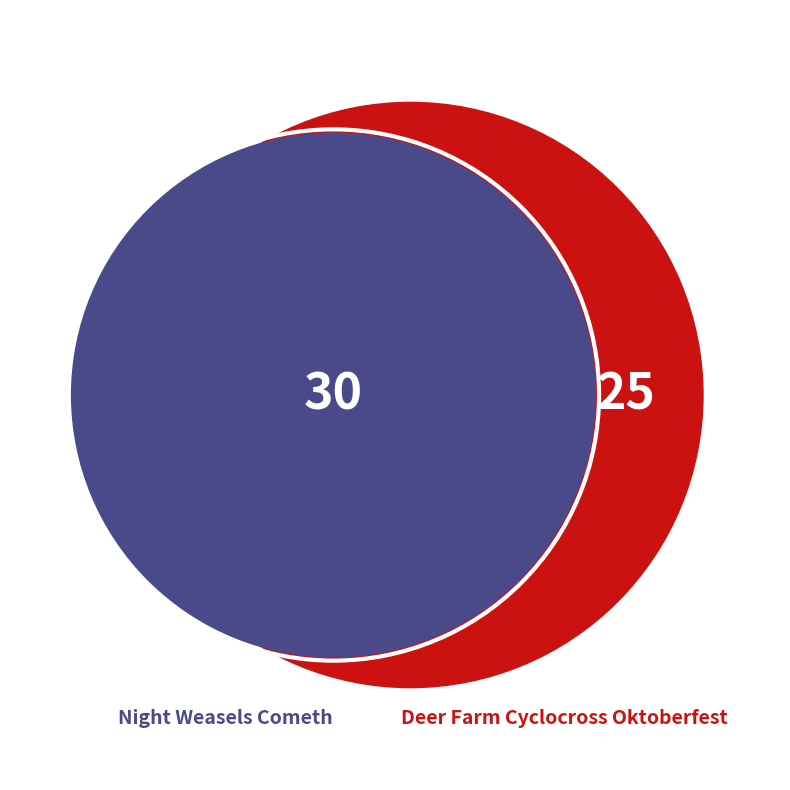

Is Night Weasels Cometh the majority of the pie?

Yes